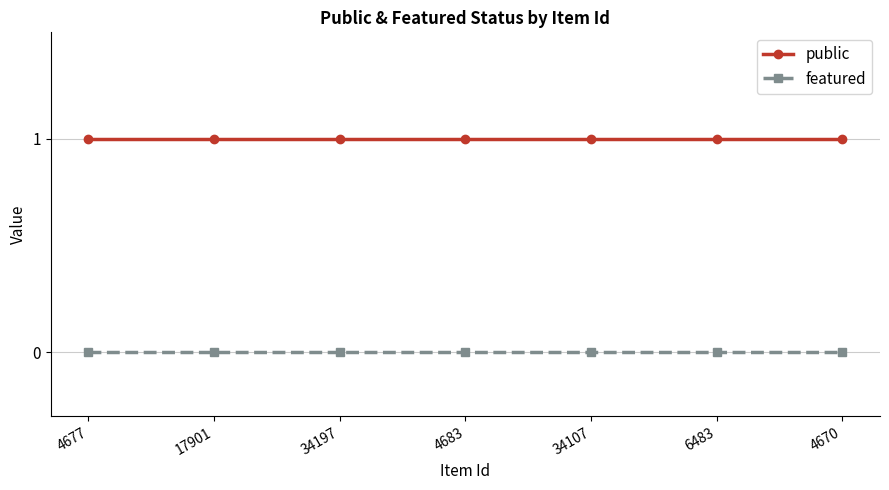

What is the label of the 5th point from the left?

34107